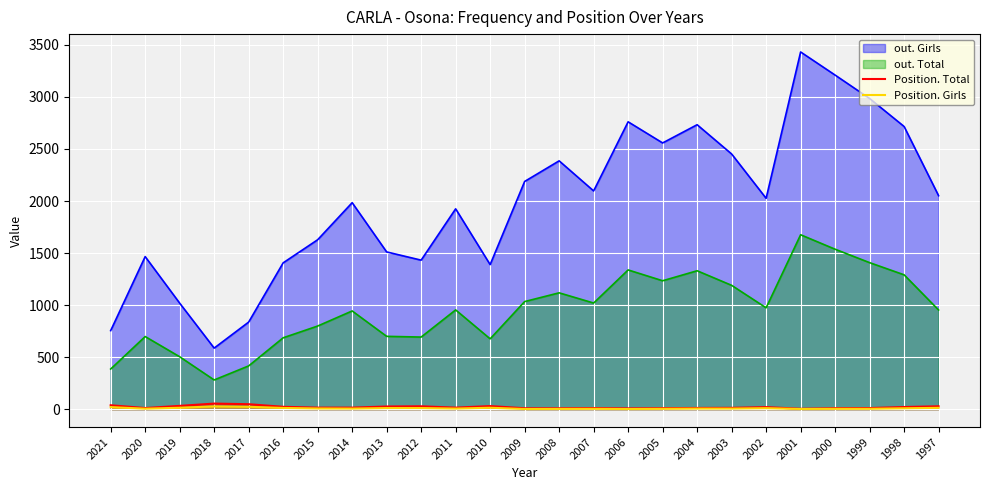

Which series has the largest range (max minus min)?

out. Girls